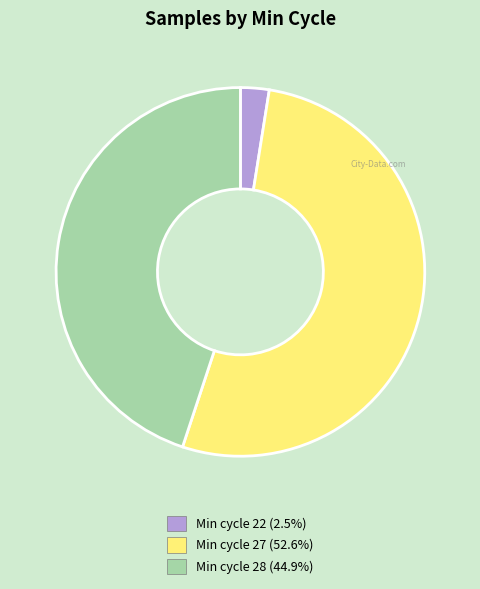

Is there a majority slice in this chart?

Yes